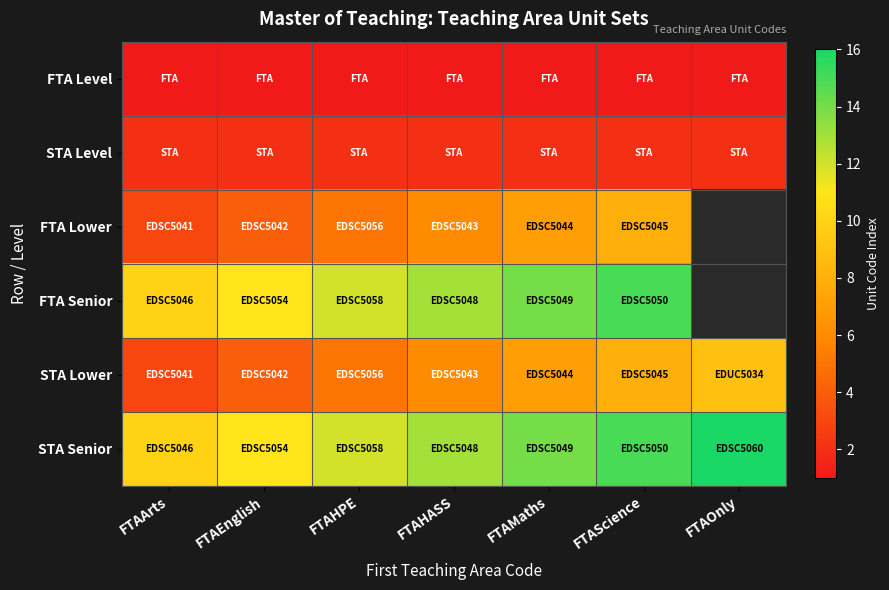

How many distinct data groups are displayed?

6